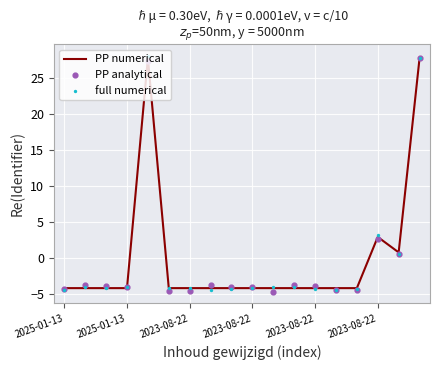

Is the value of PP analytical at 11 greater than the value of PP numerical at 13?

Yes